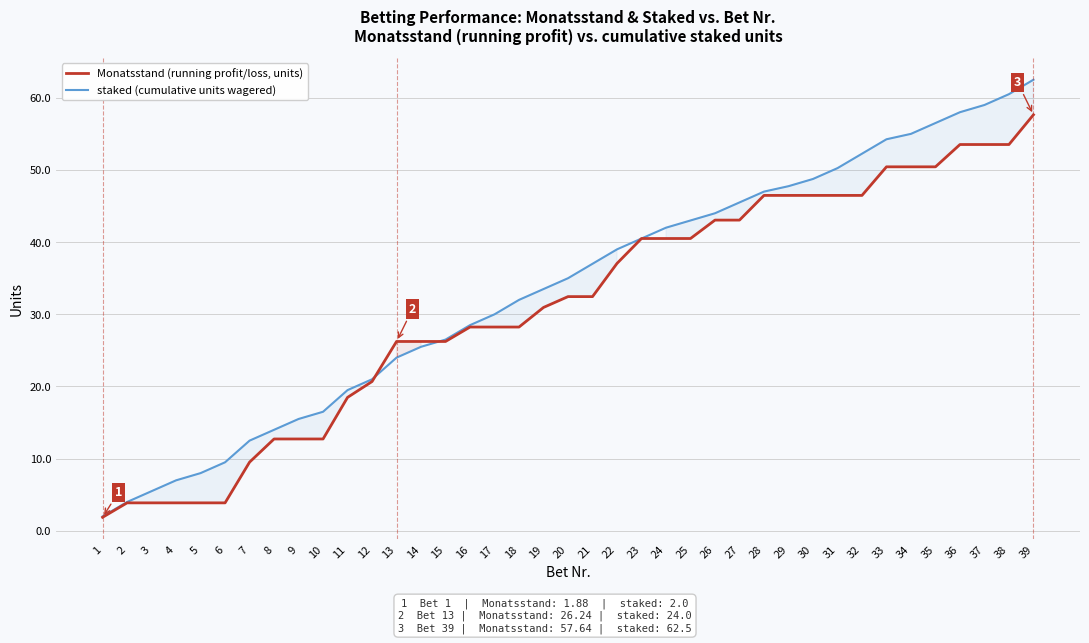

At which label does Monatsstand (running profit/loss, units) first exceed 32?

20